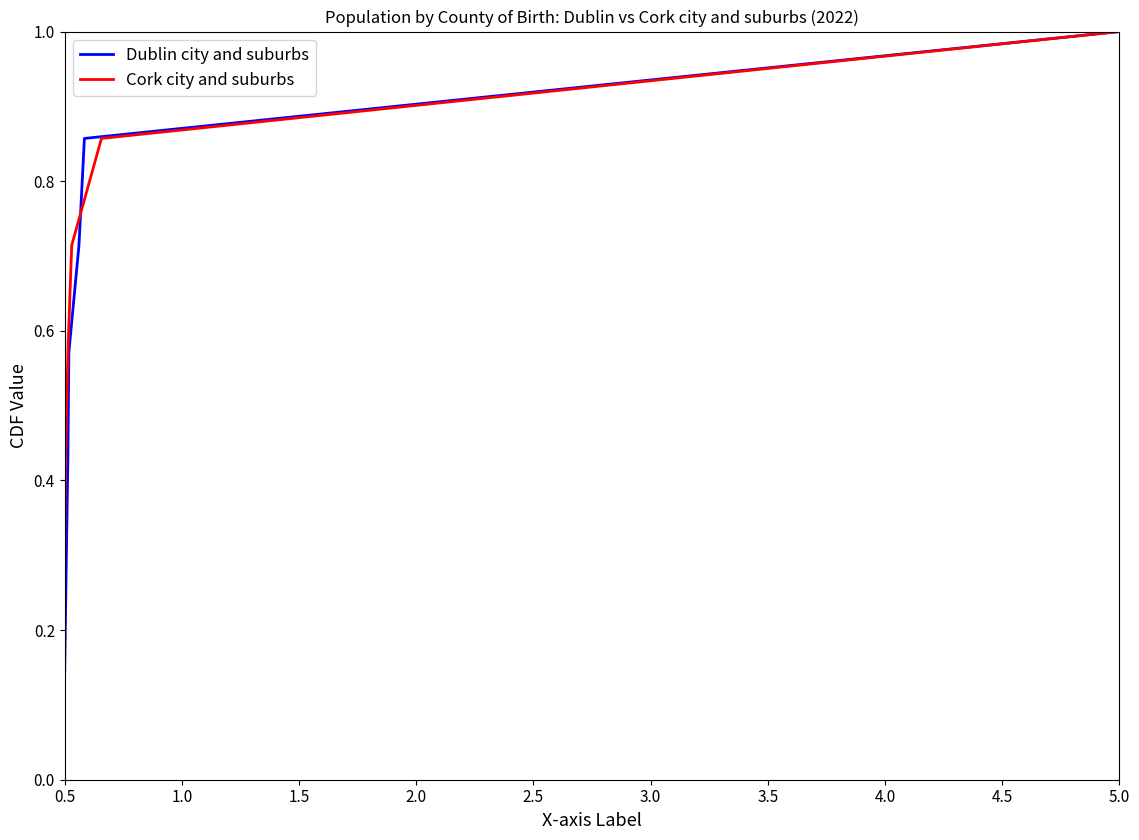

True or false: Cork city and suburbs has more than 1 points higher than both neighbors.

False